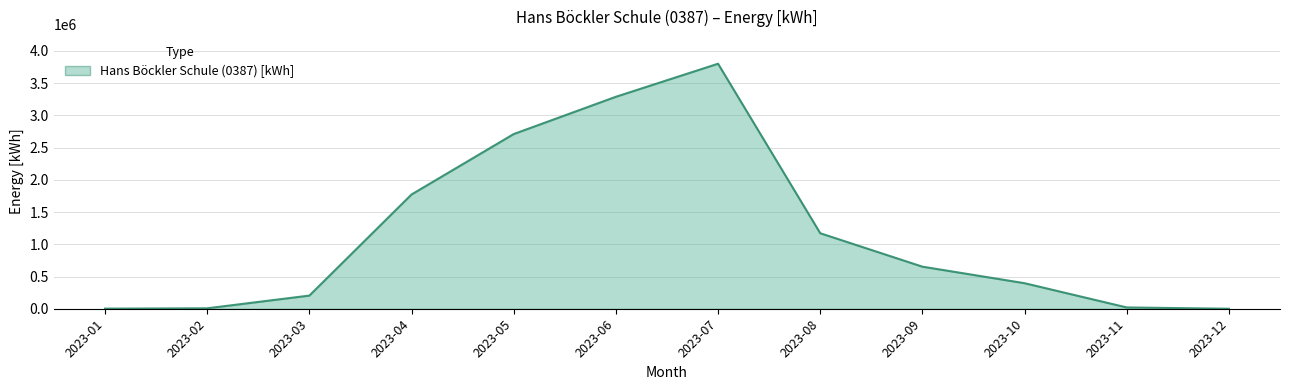

What is the greatest value displayed?

3801700